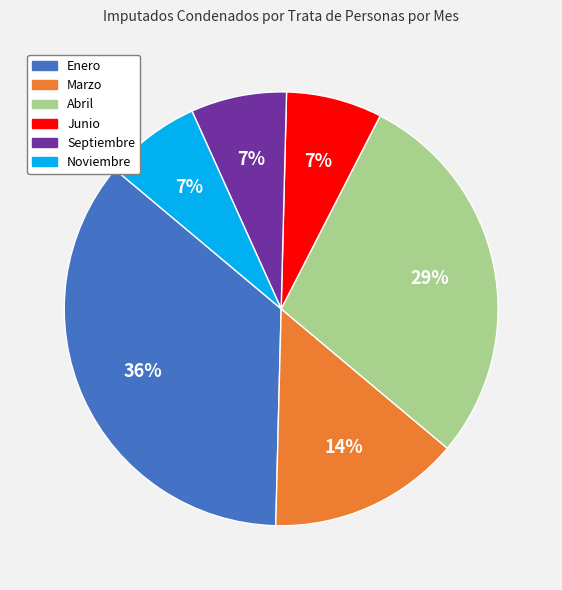

To the nearest percent, what percentage of the pie is Septiembre?

7%